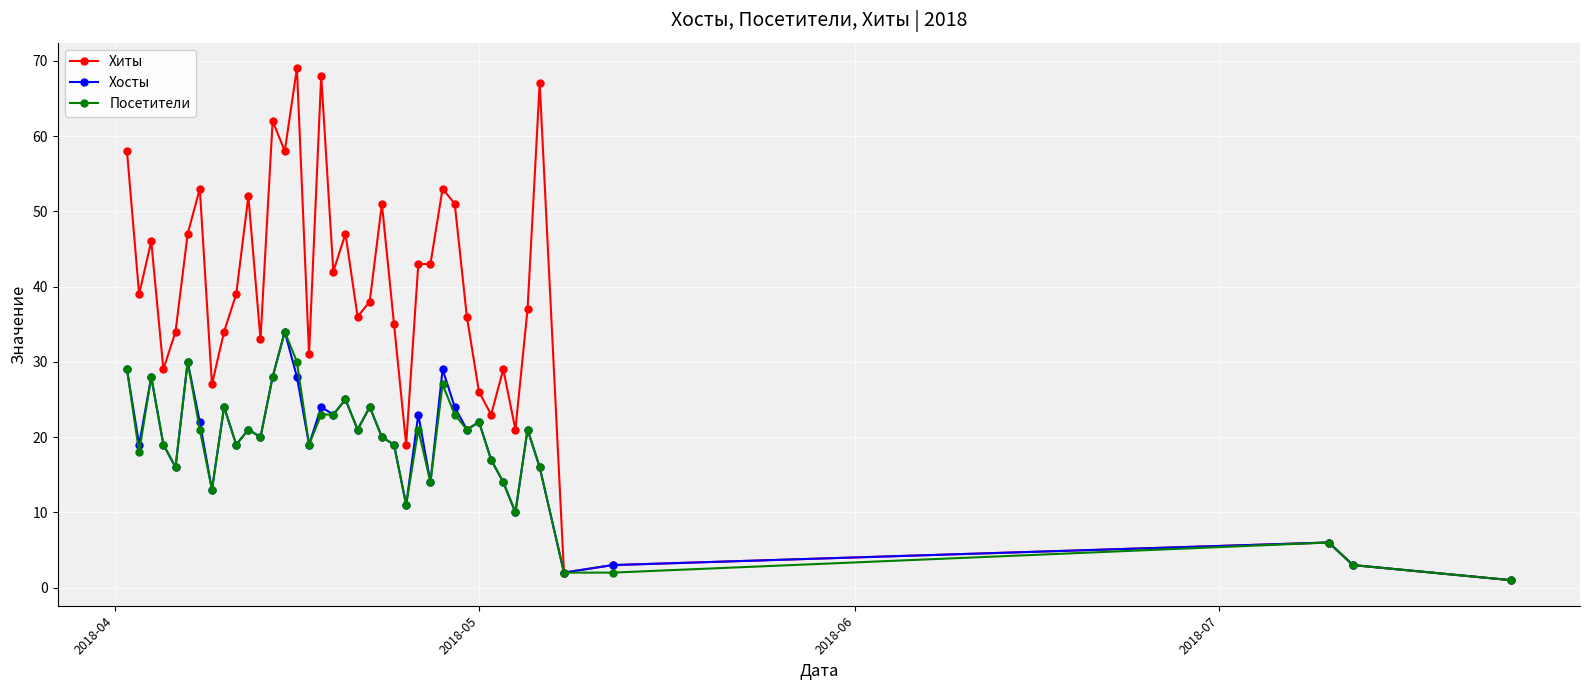

Which series has the largest total across all categories?

Хиты